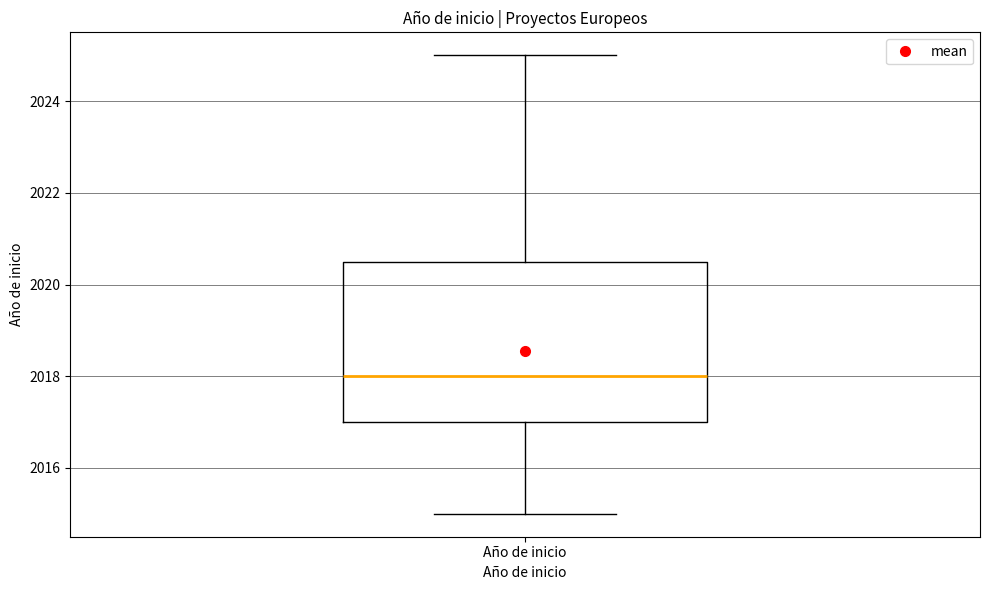

Read this box plot against the y-axis: the position of the median line, the range covered by the box, and the ends of both whiskers. The values are not printed on the chart, so give them approximately, as read against the axis.

median 2018.0, box 2017.0 to 2020.6, whiskers 2015.0 to 2025.0